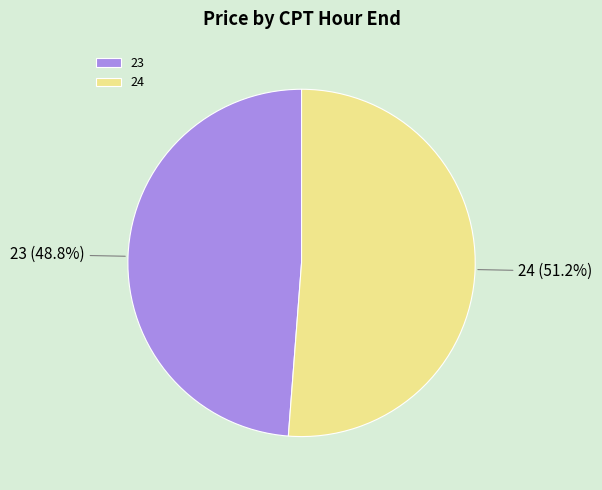

The 24 slice represents 57% of the pie. True or false?

False